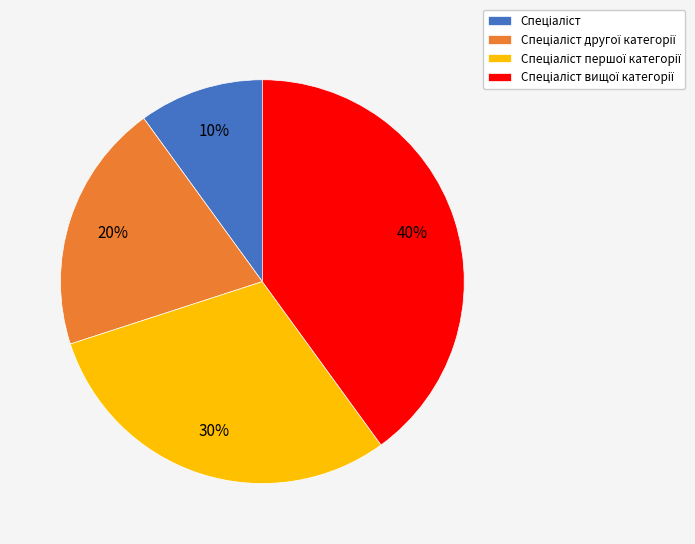

Is there any slice that represents more than half of the pie?

No